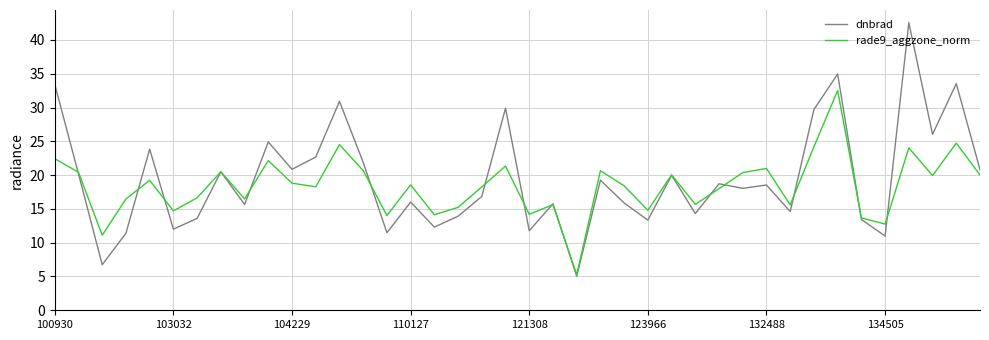

What is the maximum value shown in the chart?

42.6